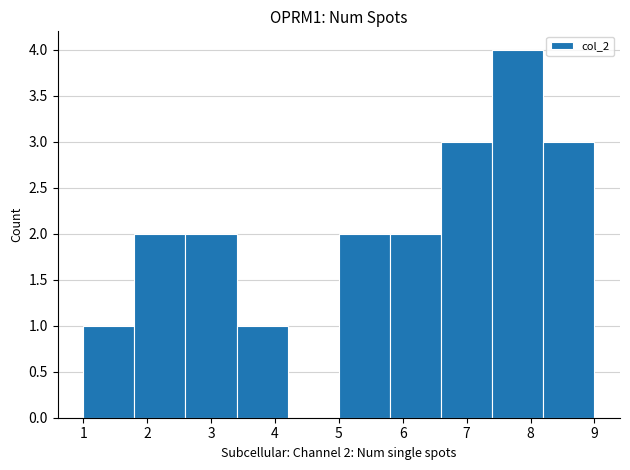

Over which range of the x-axis is the bar tallest?

7.4 to 8.2